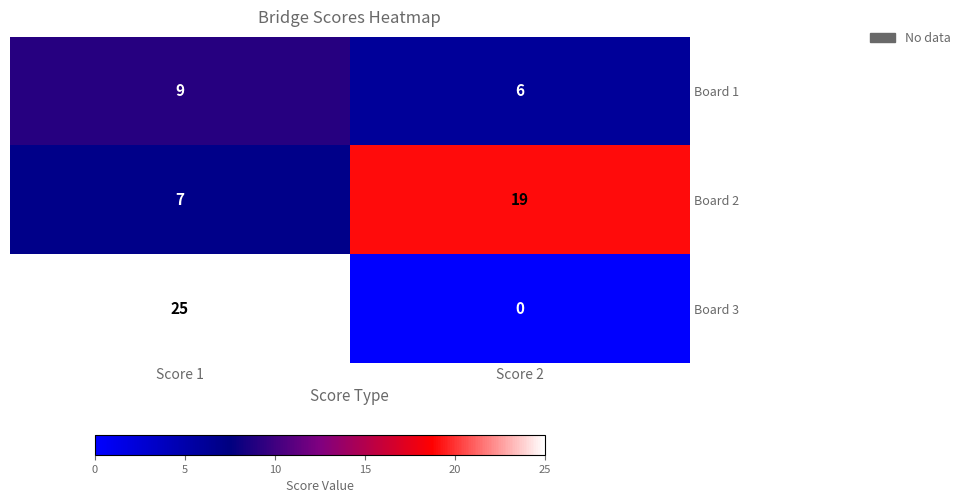

Reading left to right, transcribe all the data shown in this chart.

Board 1: 9	6
Board 2: 7	19
Board 3: 25	0